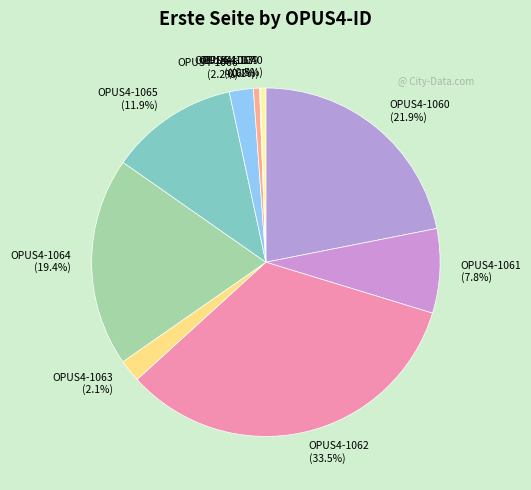

Does OPUS4-1062 (33.5%) represent more than half of the total?

No